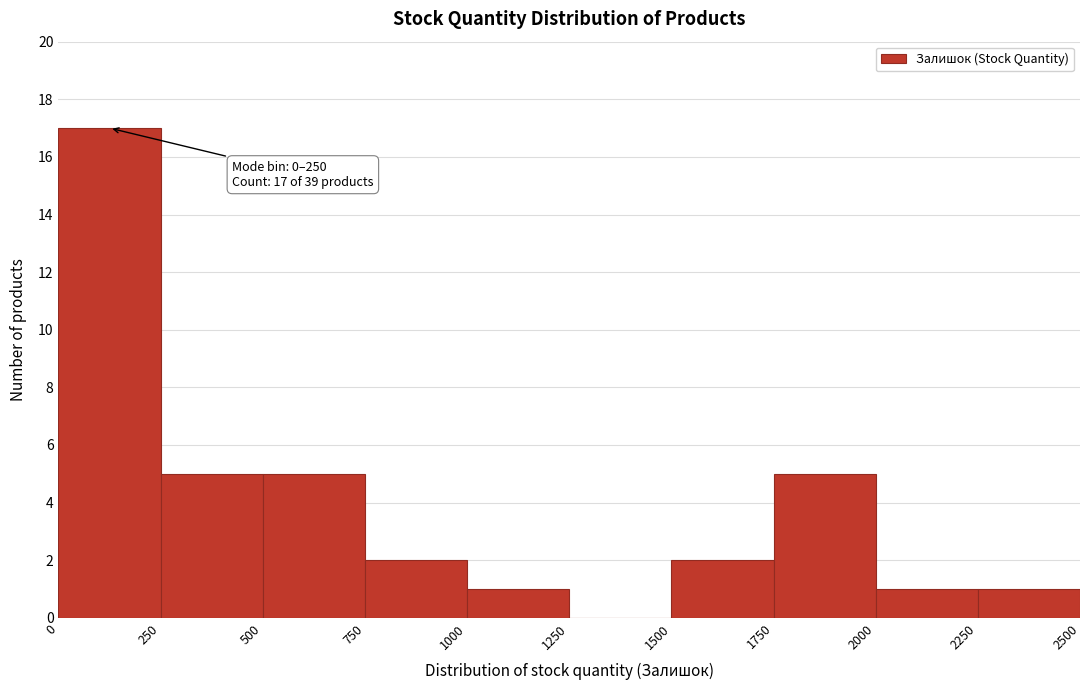

Which range on the x-axis has the tallest bar?

0 to 250